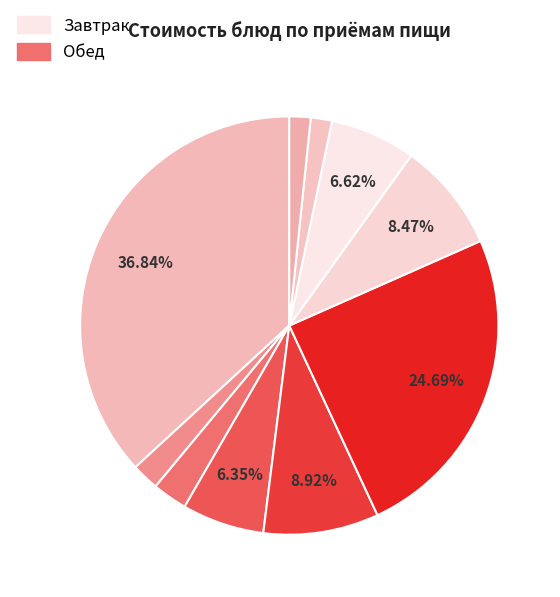

Is there a majority slice in this chart?

No